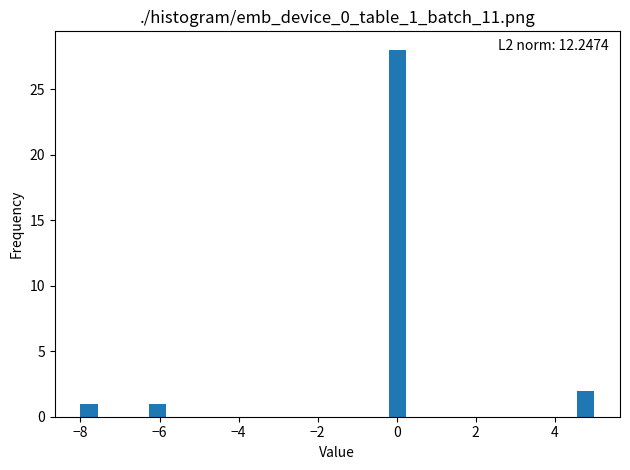

Read against the x-axis, roughly where is the centre of the tallest bar?

0.0